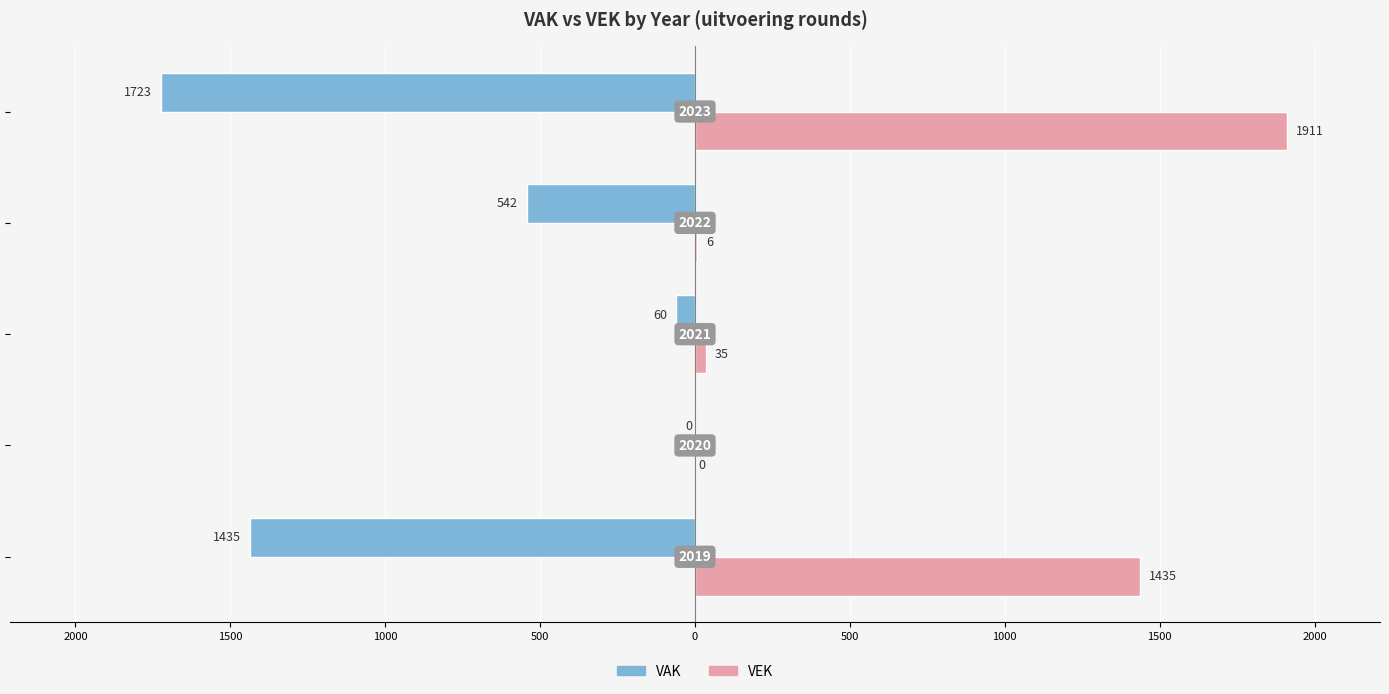

What are all the series names shown in the legend?

VAK, VEK